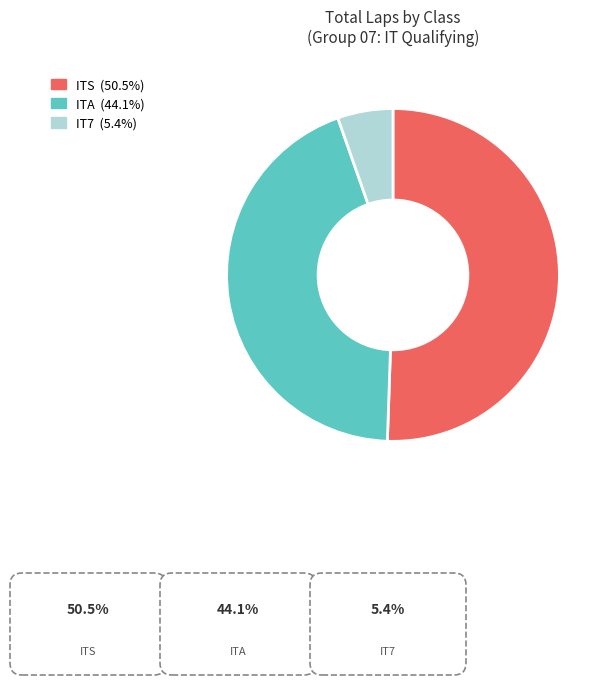

How many slices are in this pie chart?

3